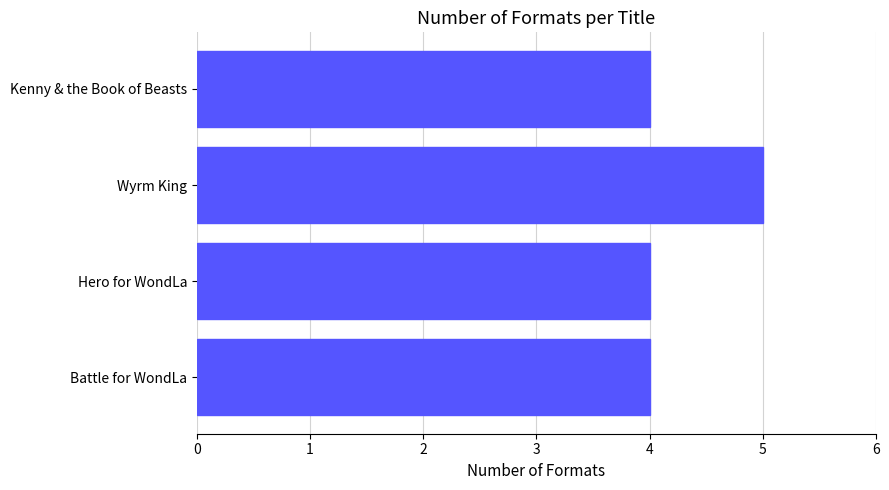

Is it true that the value at Kenny & the Book of Beasts is 4?

True